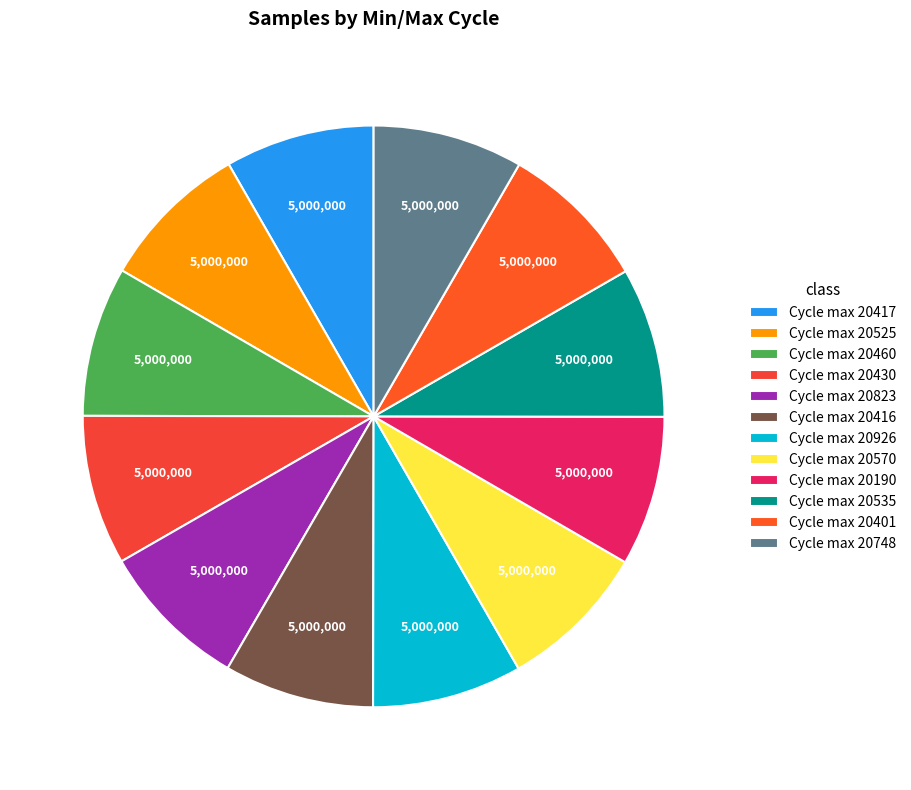

How many segments does this pie chart have?

12